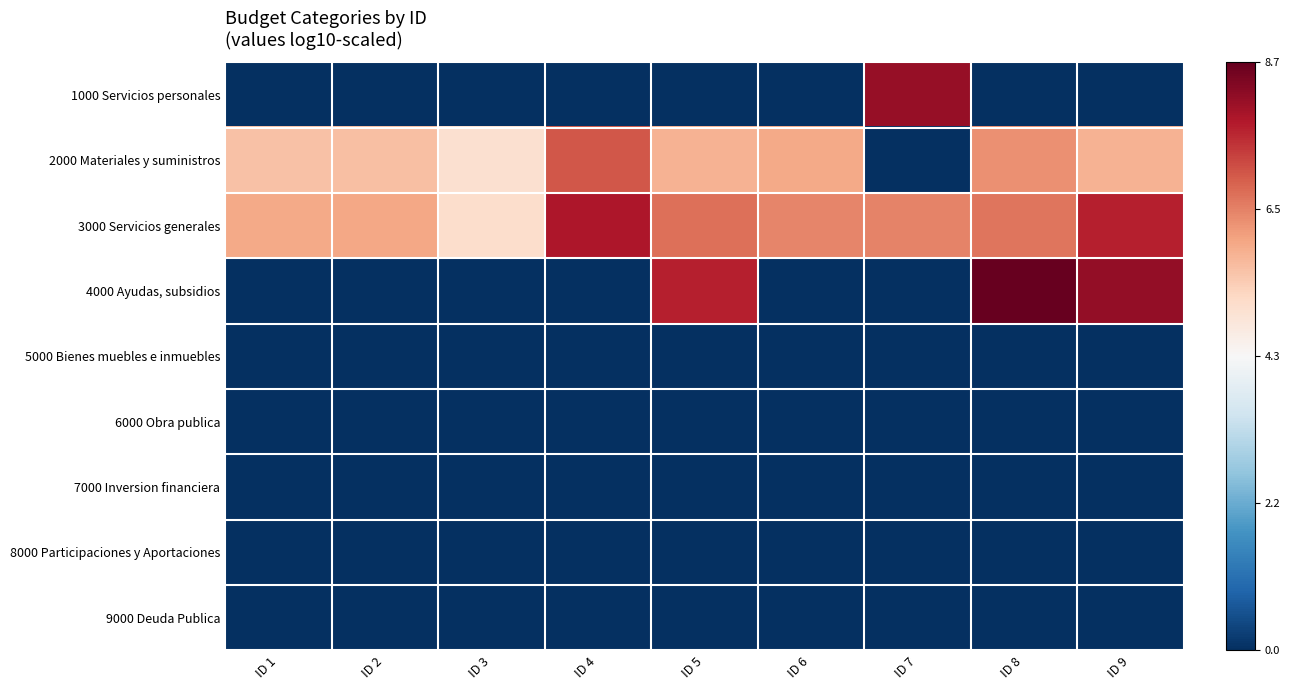

How many distinct data groups are displayed?

9